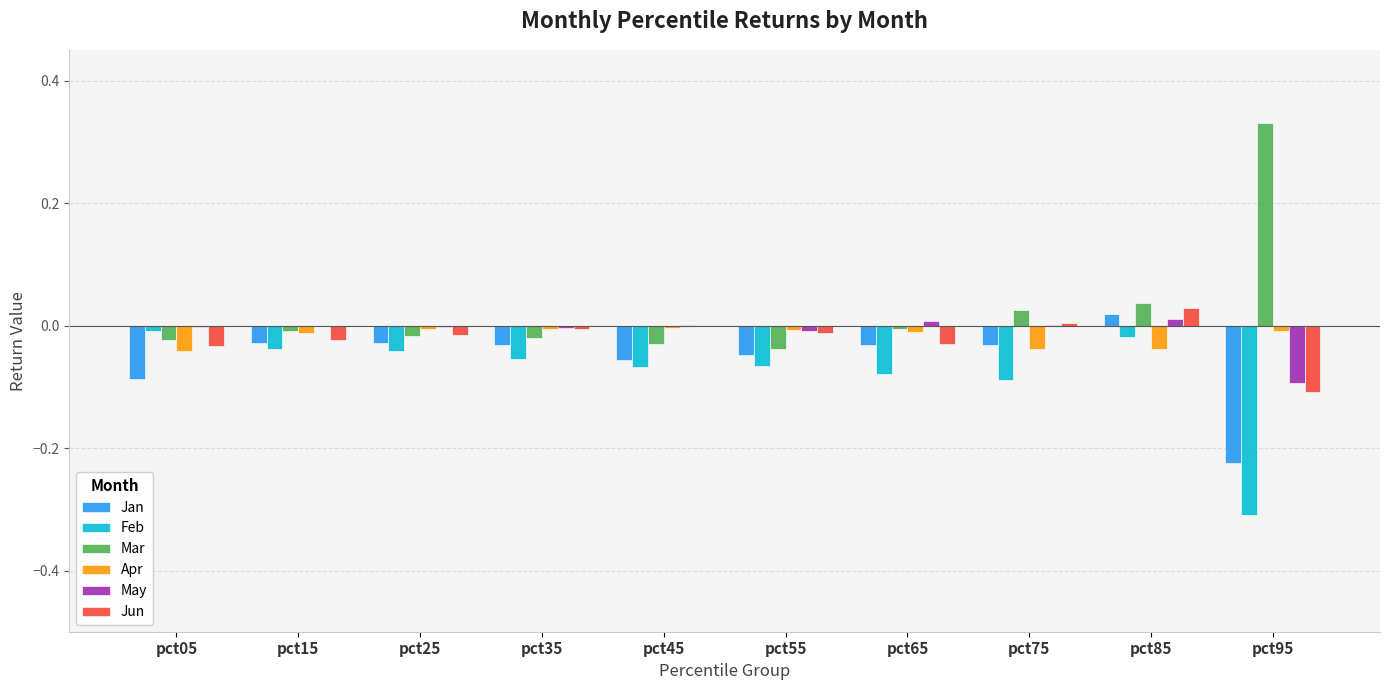

Is it true that Jan equals -0.0 at pct25?

True